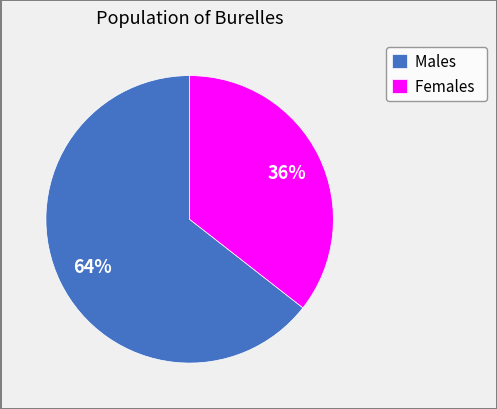

To the nearest percent, what is the average slice percentage?

50%